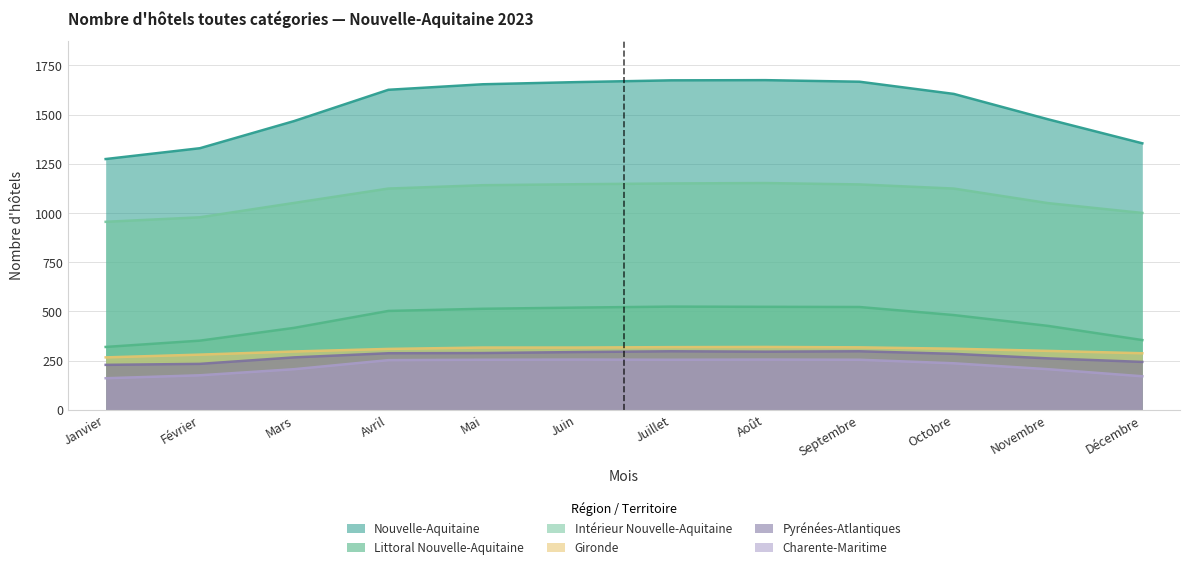

Which series has the widest spread of values?

Nouvelle-Aquitaine